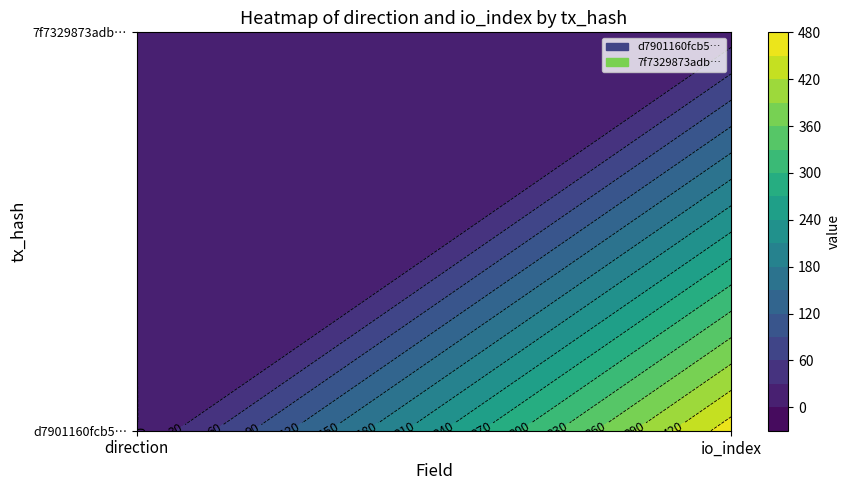

What is the sum of the d7901160fcb54fc94601098e6f9e7cc2be8696c values at 1 and 0?

465